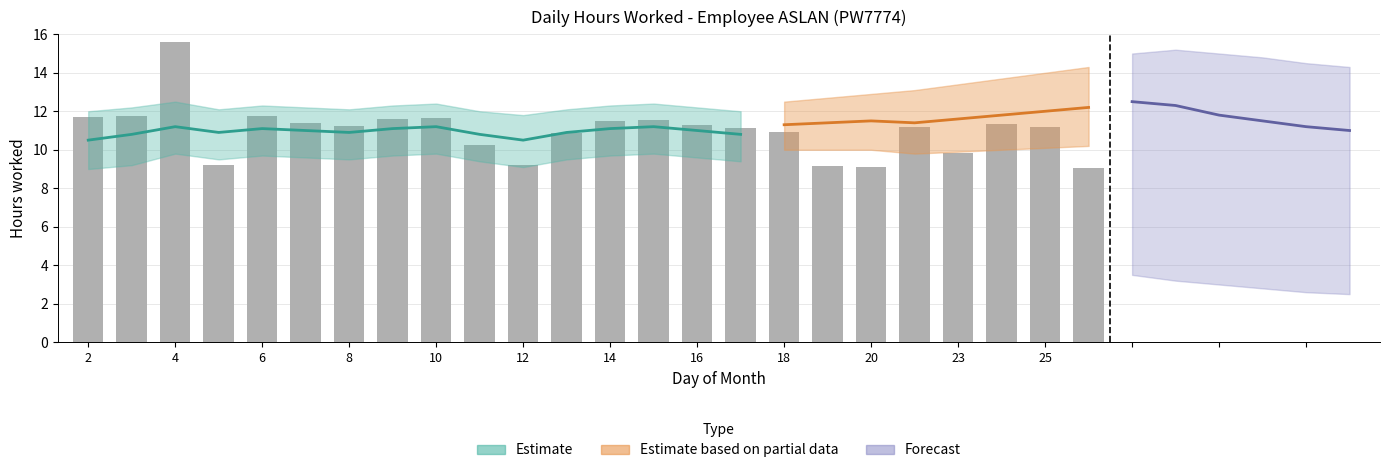

Are the bars grouped side by side (vs. stacked)?

No